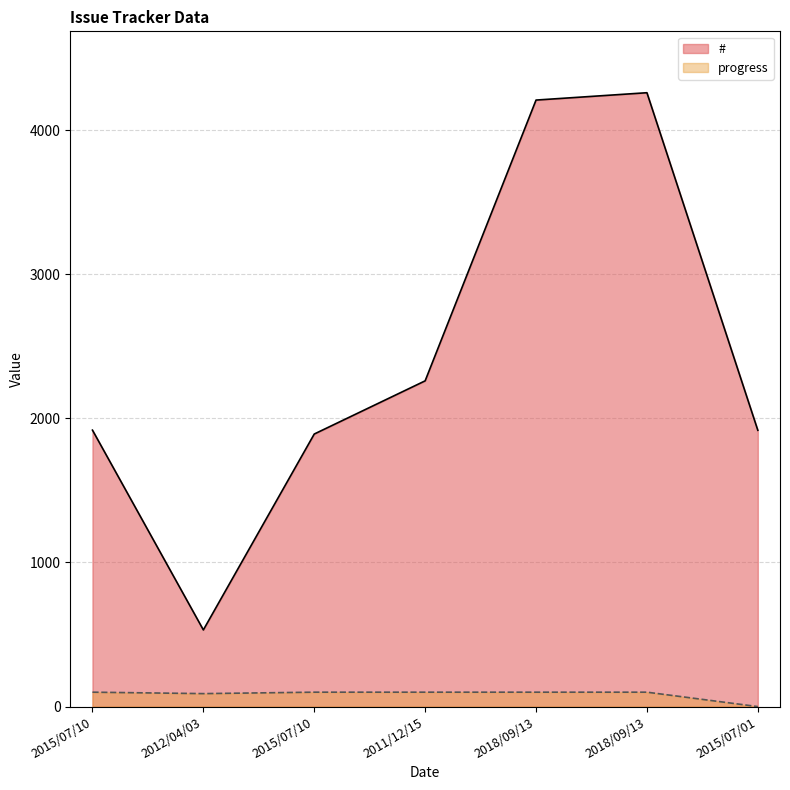

True or false: # has a value of 6010 at 2018/09/13.

False